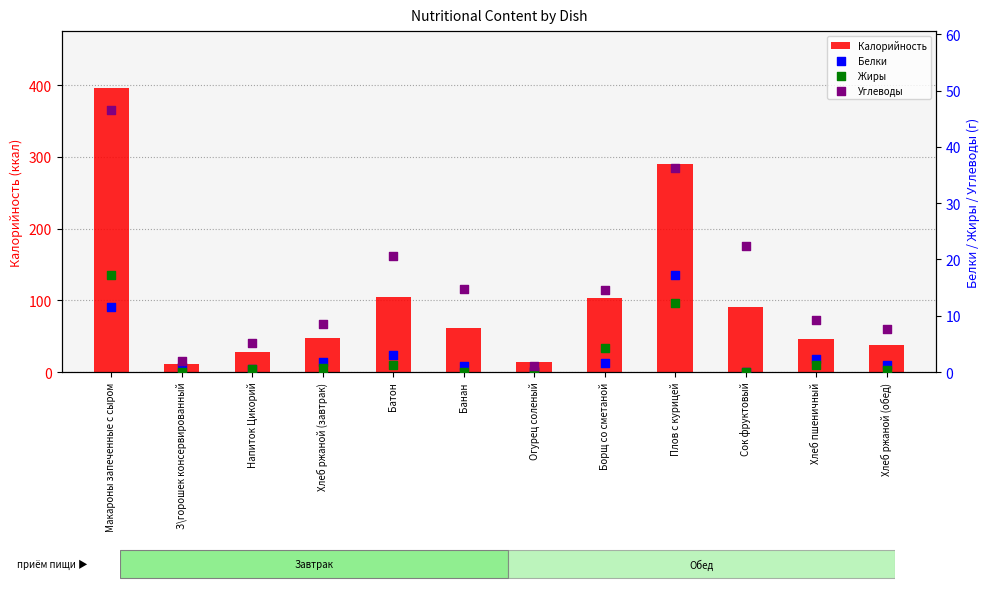

Which series contains the lowest Y value?

Белки